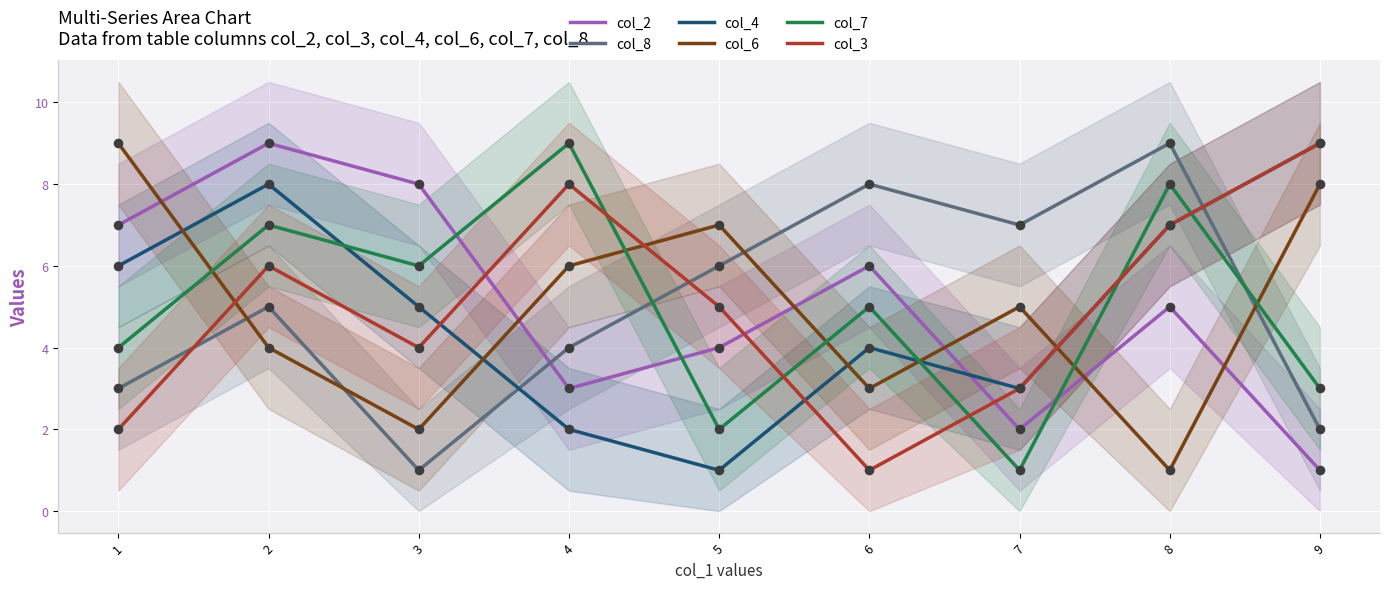

At how many categories does at least one series exceed 8?

5